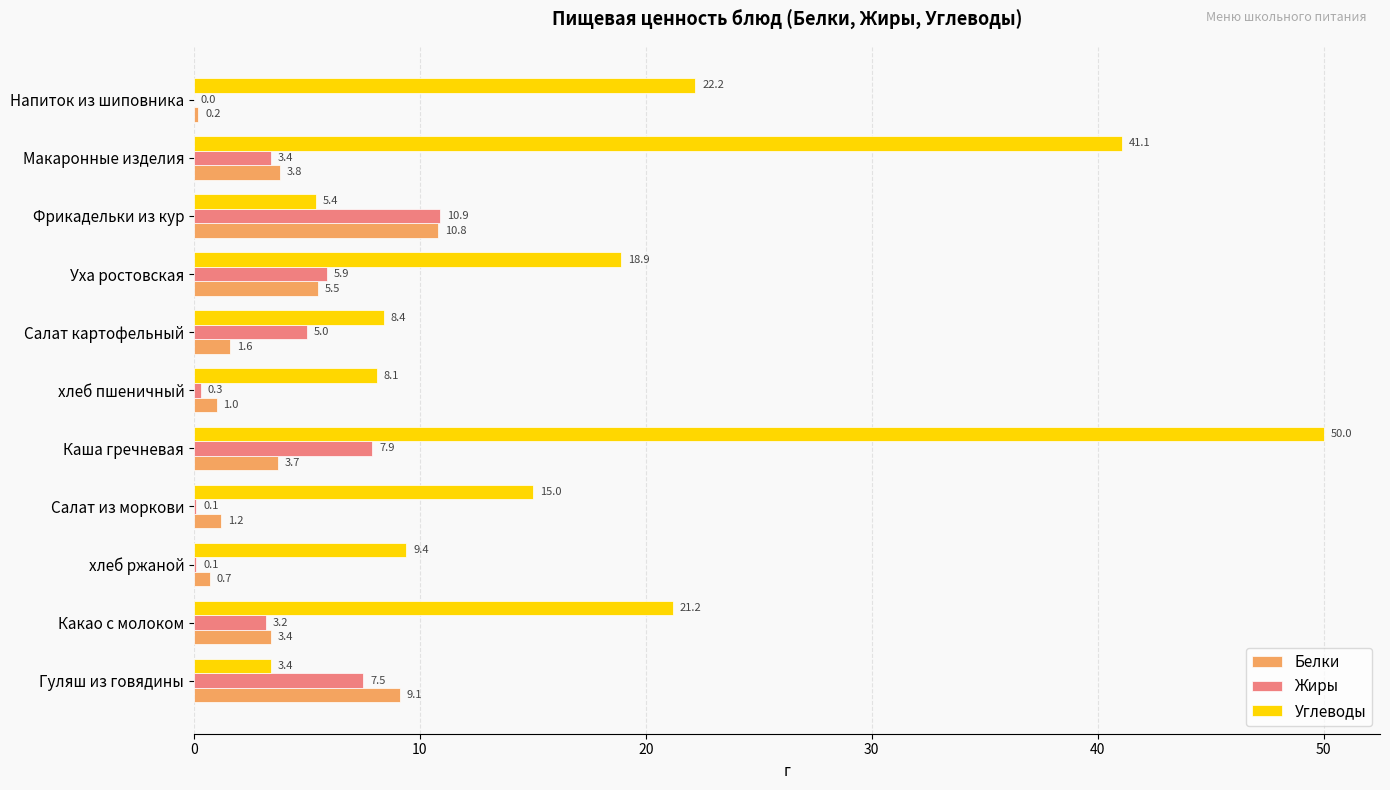

At which category is the sum across all series the highest?

Каша гречневая